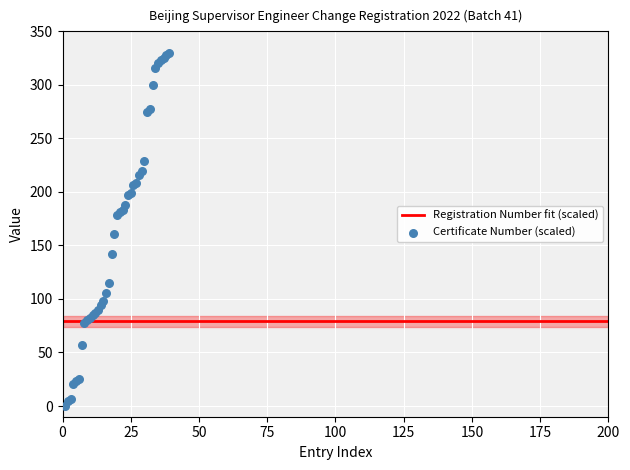

What is the change in value from 30 to 34?

+87.1